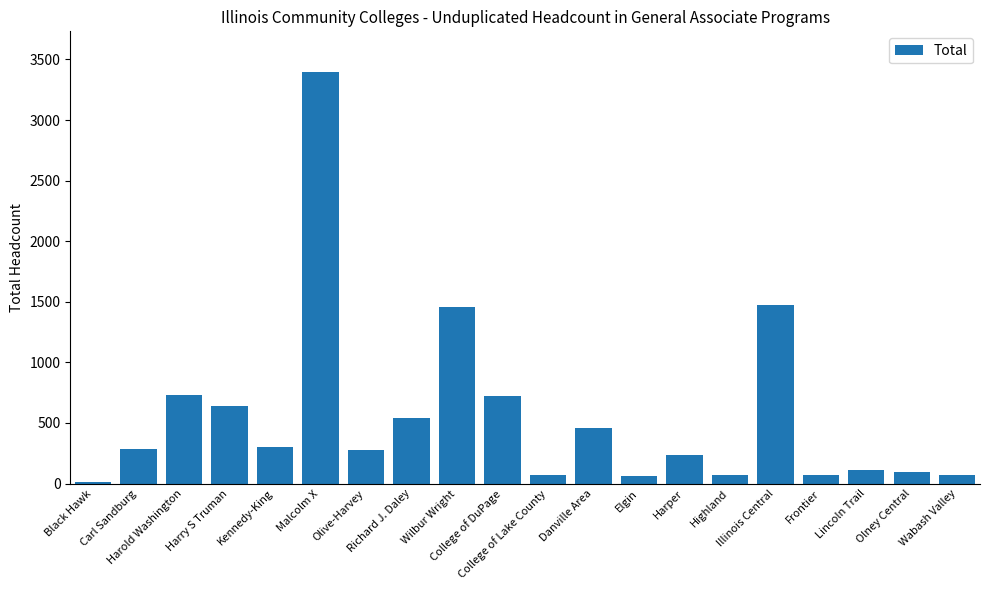

Is it true that the value at Illinois Central is 1476?

True